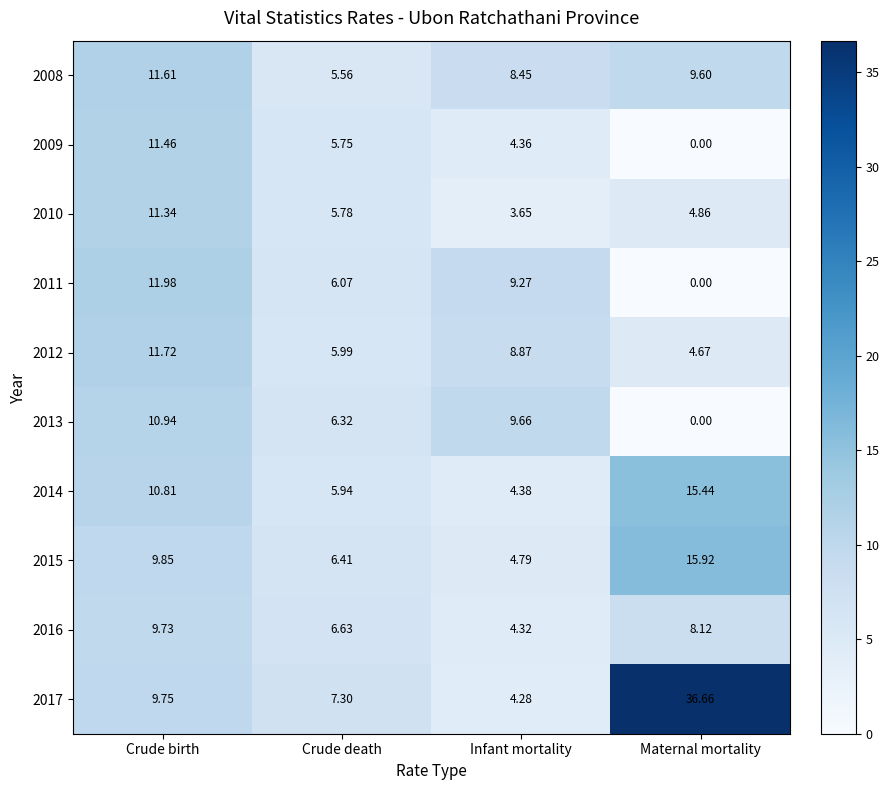

Which label corresponds to the smallest value in the chart?

Maternal mortality